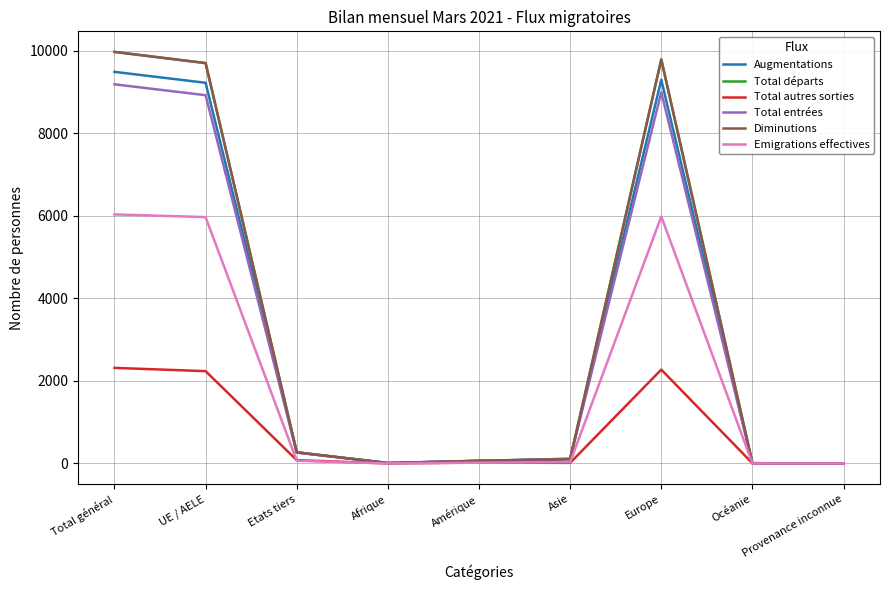

Does the chart have visible grid lines?

Yes